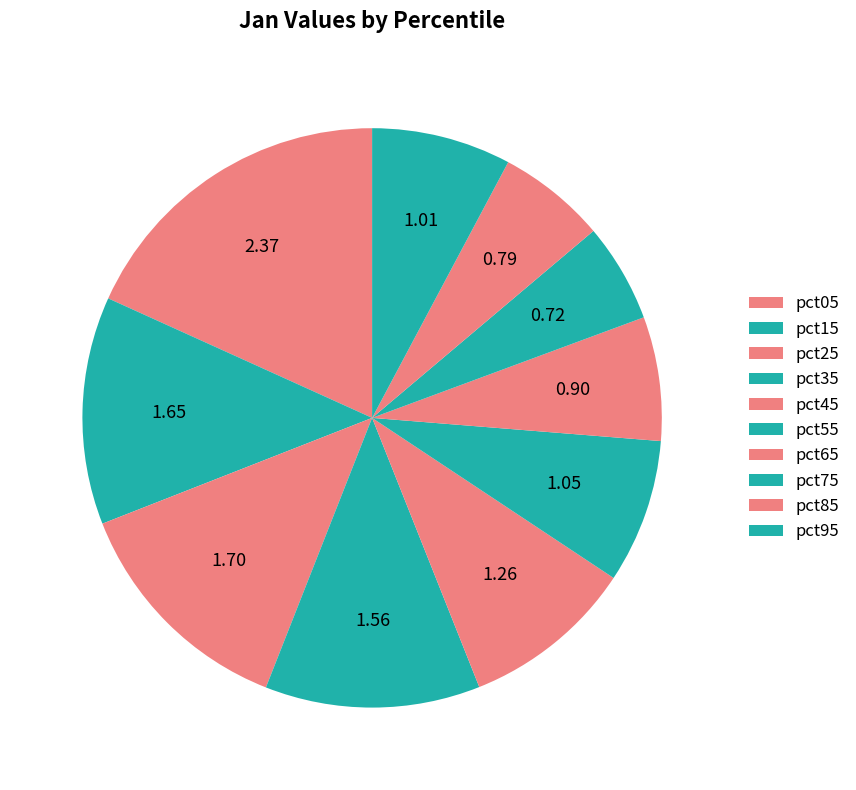

The pct15 slice represents 13% of the pie. True or false?

True